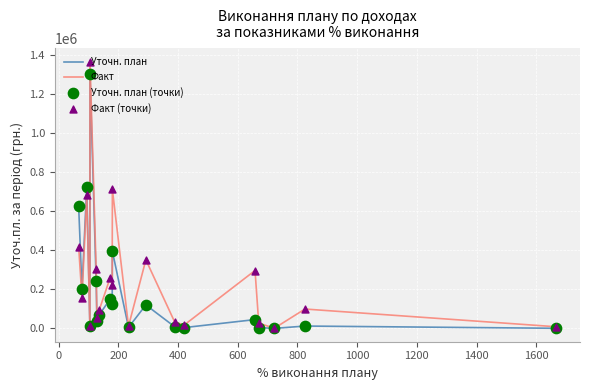

Which series has the largest range (max minus min)?

Факт